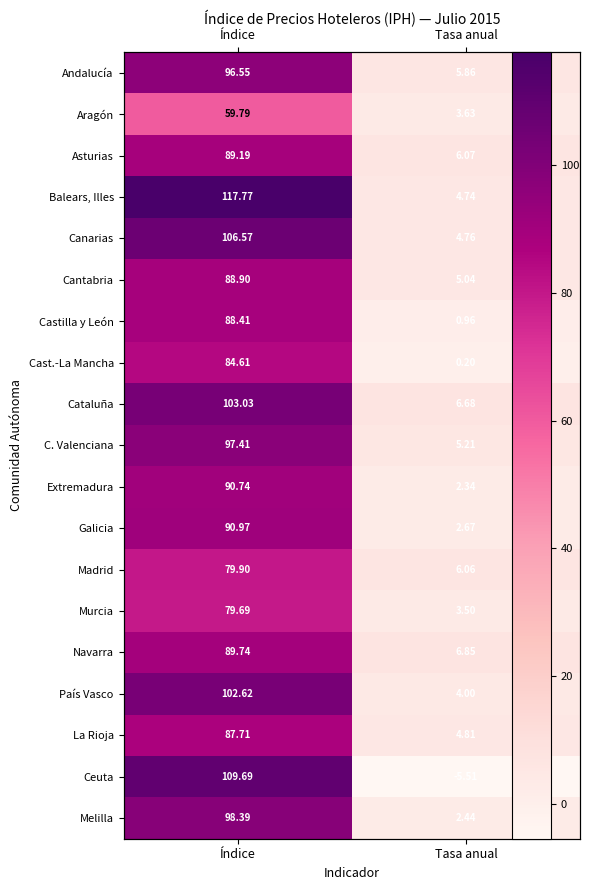

Is the value of Asturias at Índice greater than the value of La Rioja at Índice?

Yes